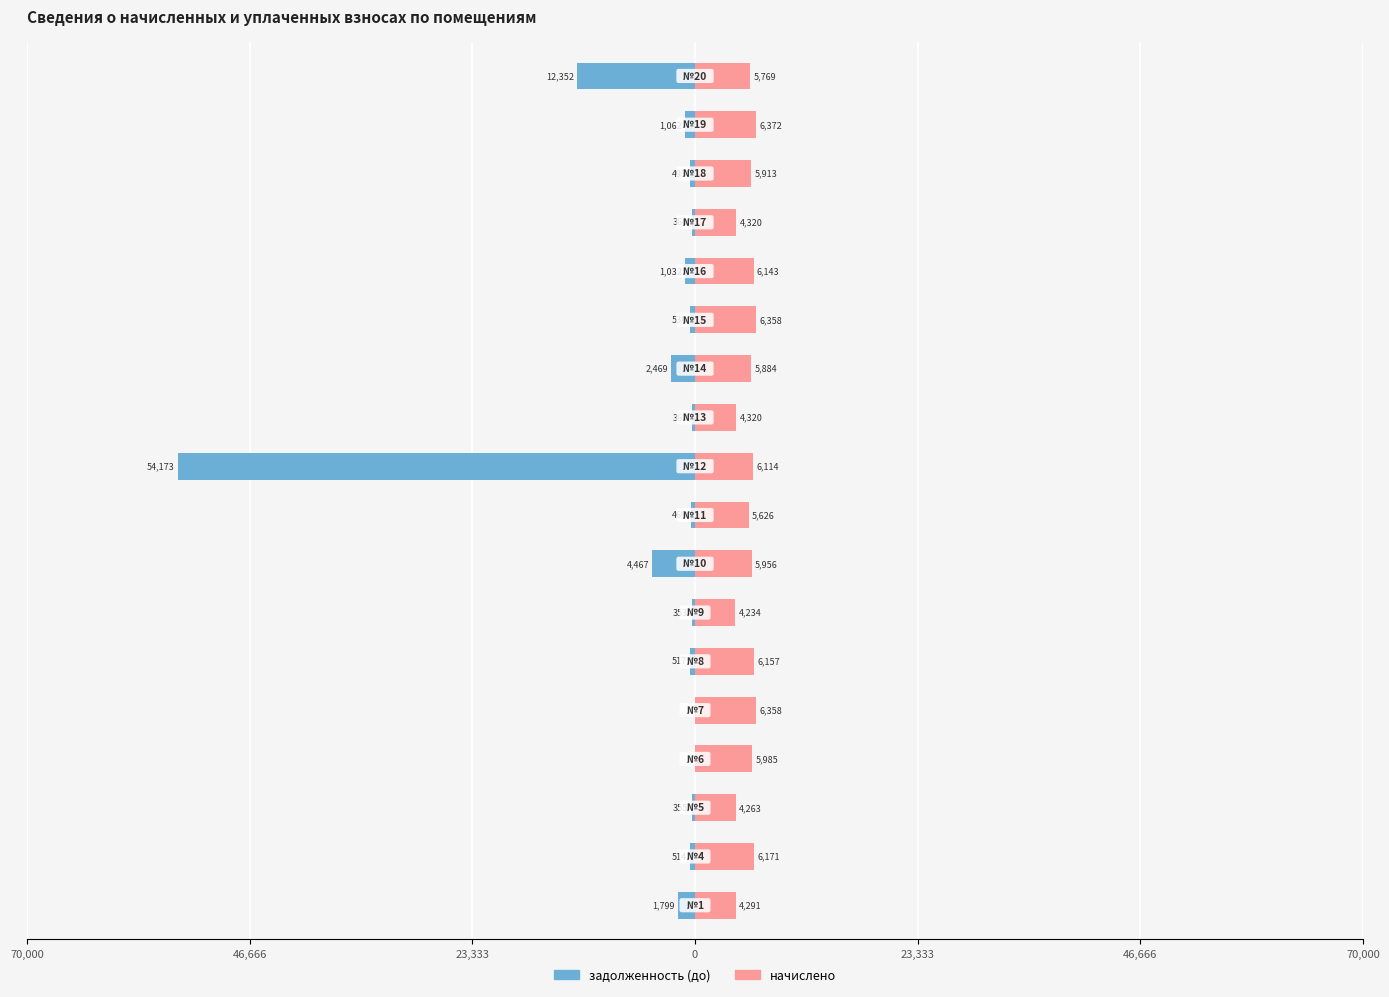

What is the difference between the second highest and minimum values in the начислено series?

2124.1